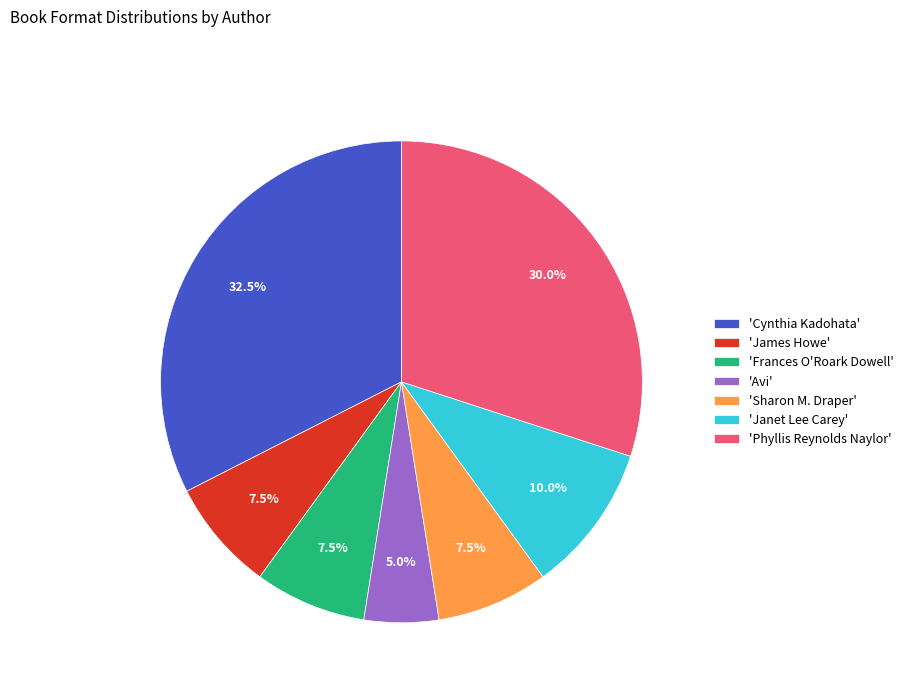

Combined, do 'Sharon M. Draper' and 'Cynthia Kadohata' account for over 50%?

No